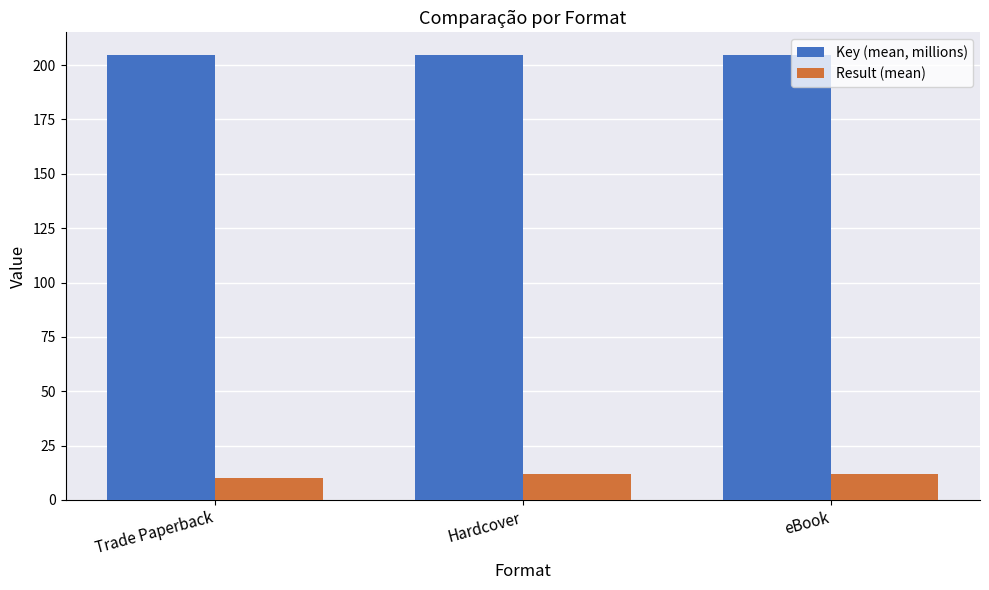

At how many categories does at least one series exceed 129?

3